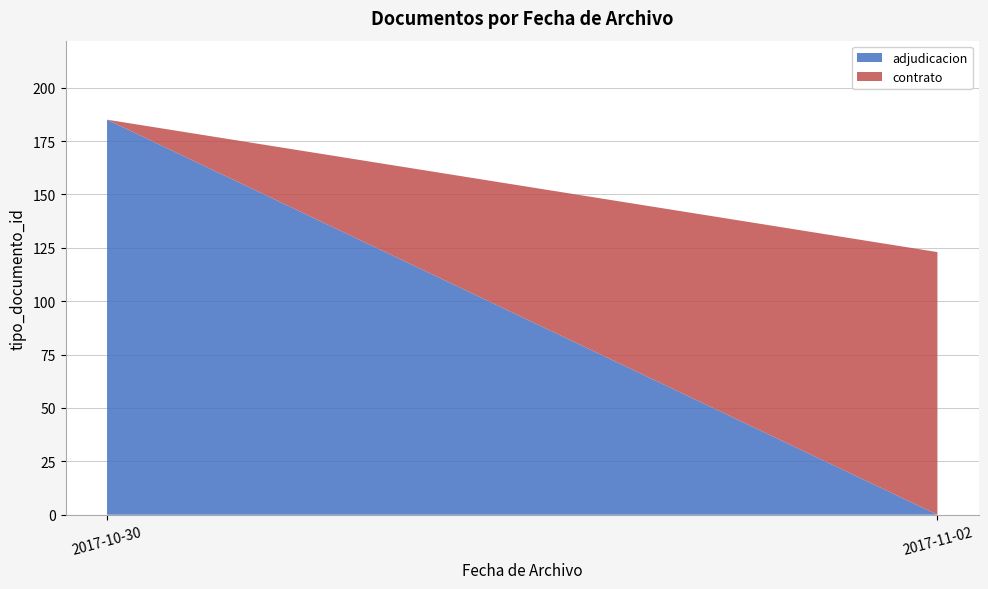

Reading left to right, what are the values for adjudicacion?

2017-10-30=185	2017-11-02=0